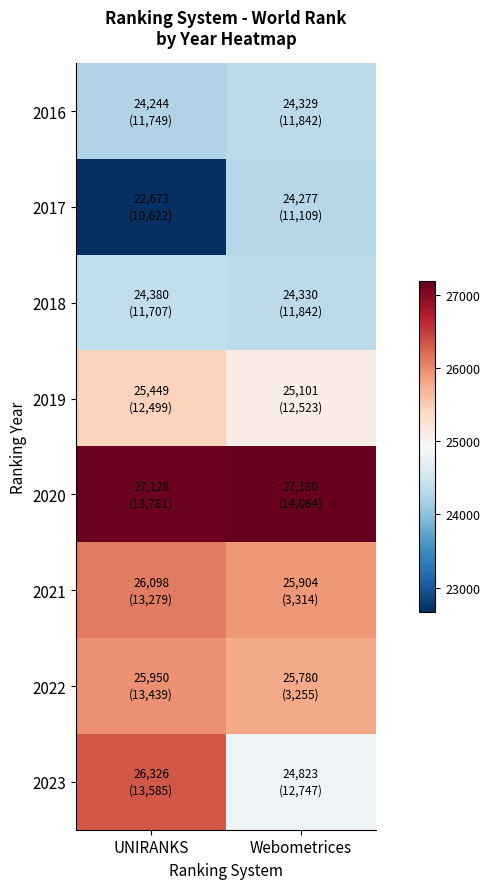

At which category is the sum across all series the highest?

UNIRANKS